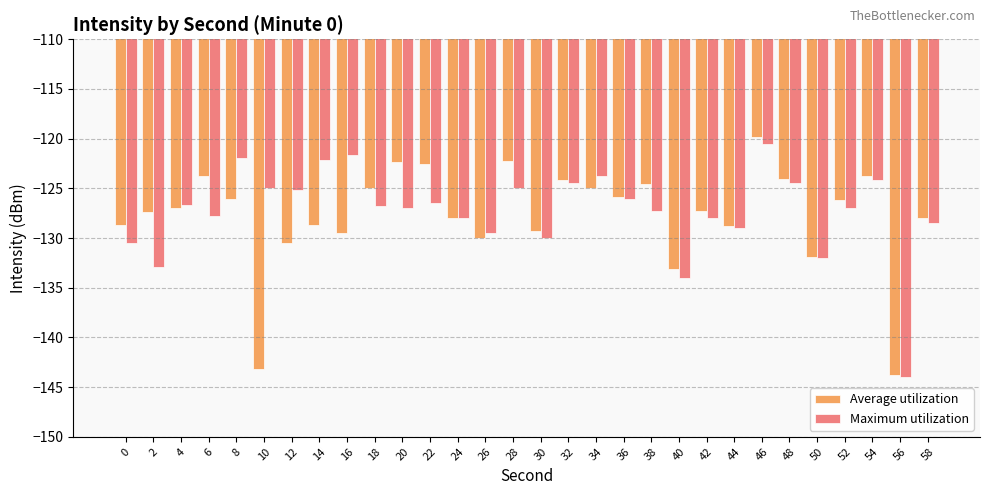

What is the total value across all series at 44?

-257.8